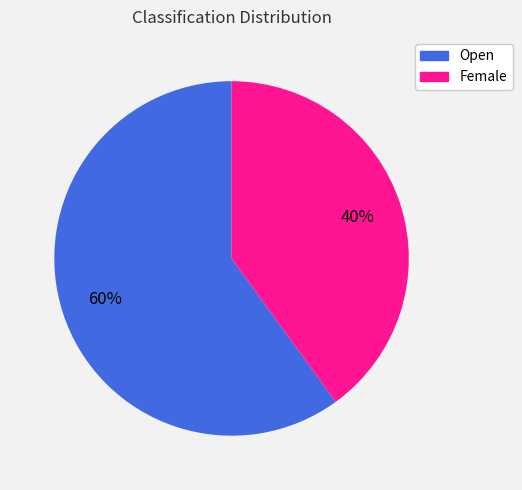

Is it true that Female is 27% of the pie?

False